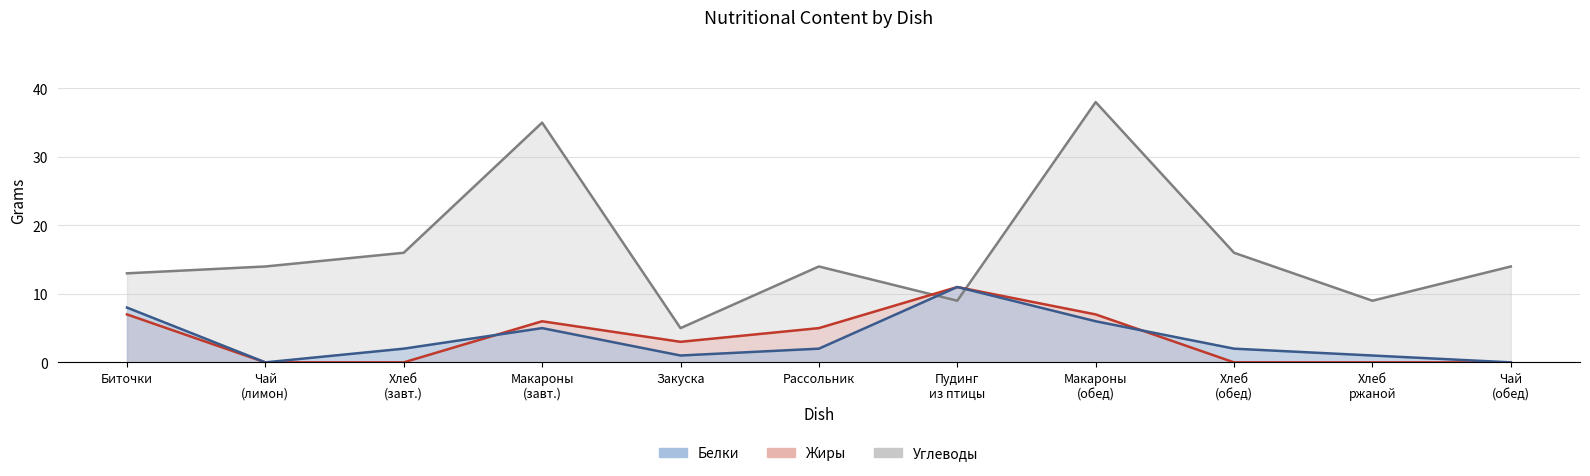

How many values in the Жиры series exceed 3?

5